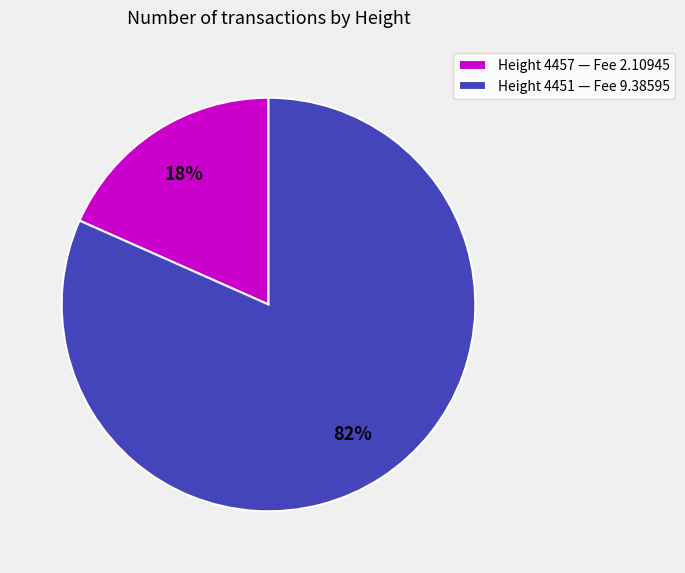

Rank the categories by value from lowest to highest.

Height 4457, Height 4451